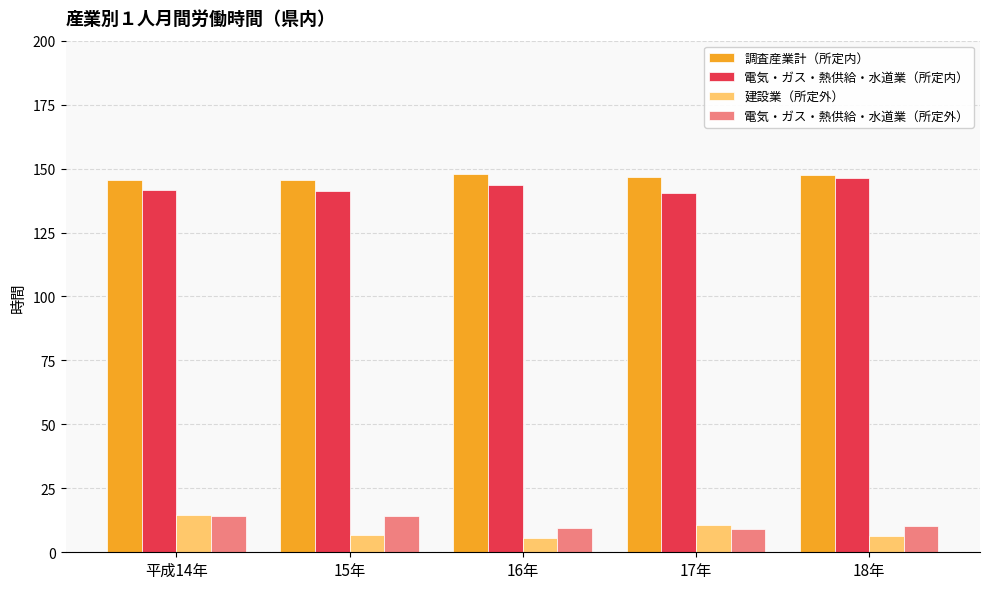

What is the greatest value displayed?

148.0